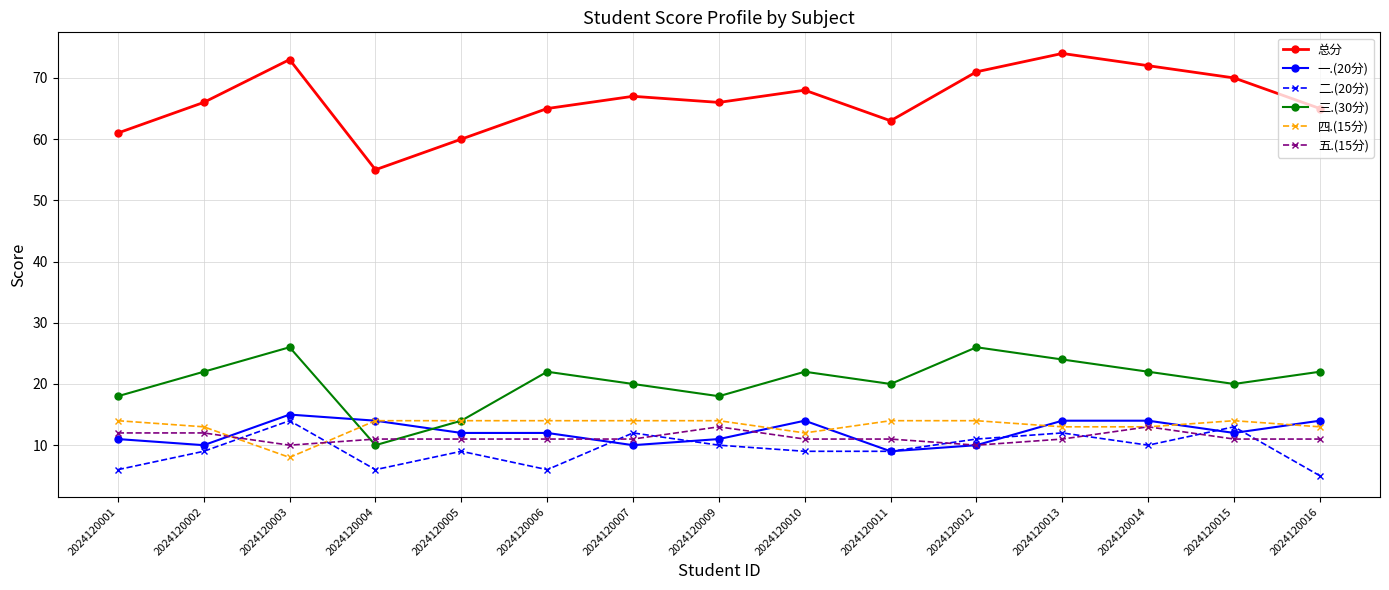

At which category does 四.(15分) reach its first local valley?

2024120003